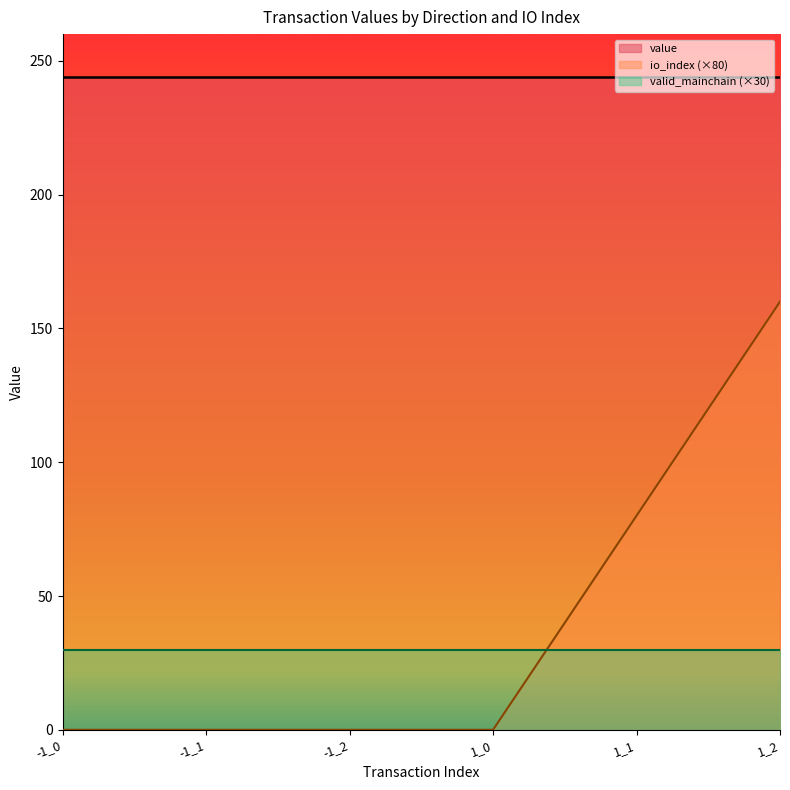

What is the spread (max minus min) of values at 1_0?

243.9